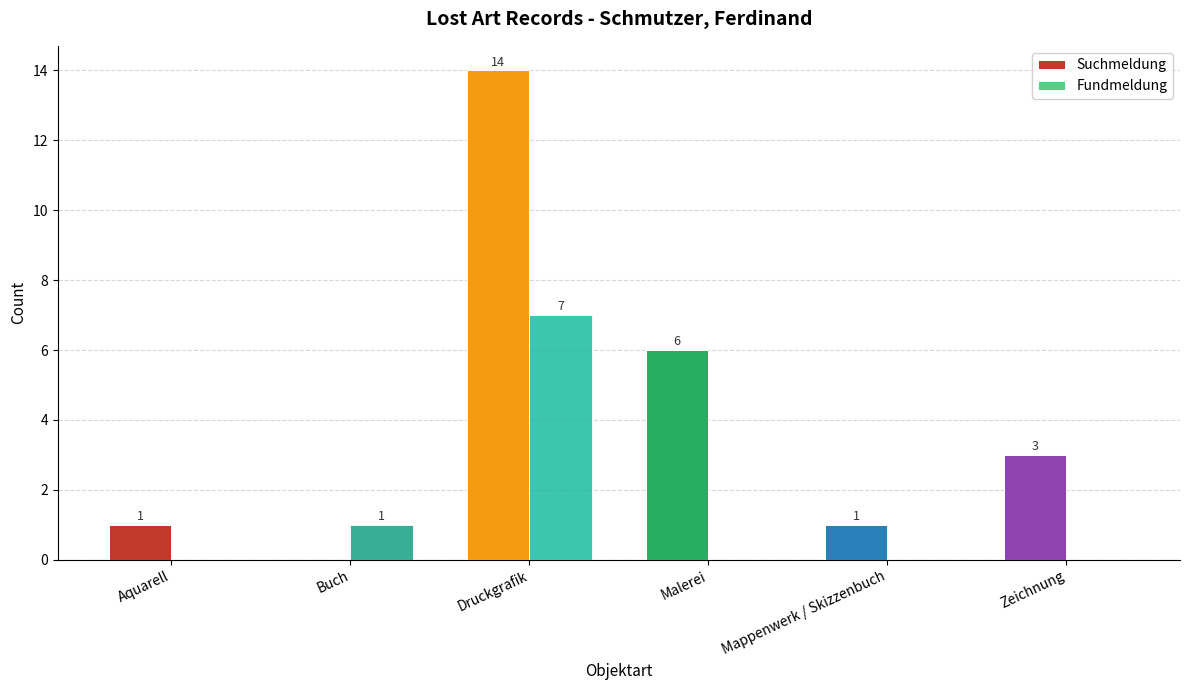

Which series changed the most between Malerei and Zeichnung?

Suchmeldung